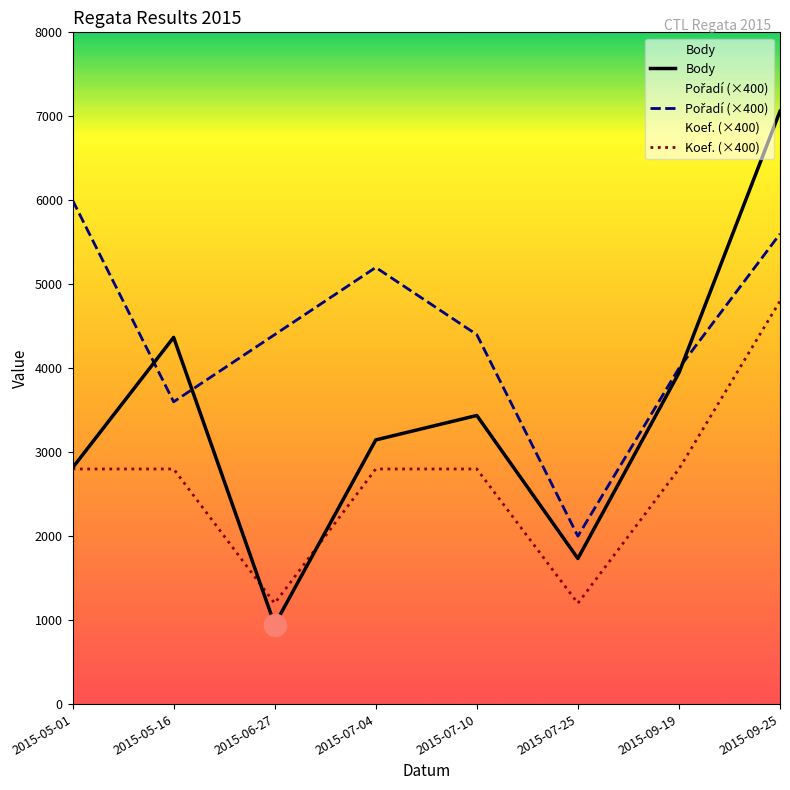

Which category has the lowest value in the Pořadí (×400) series?

2015-07-25